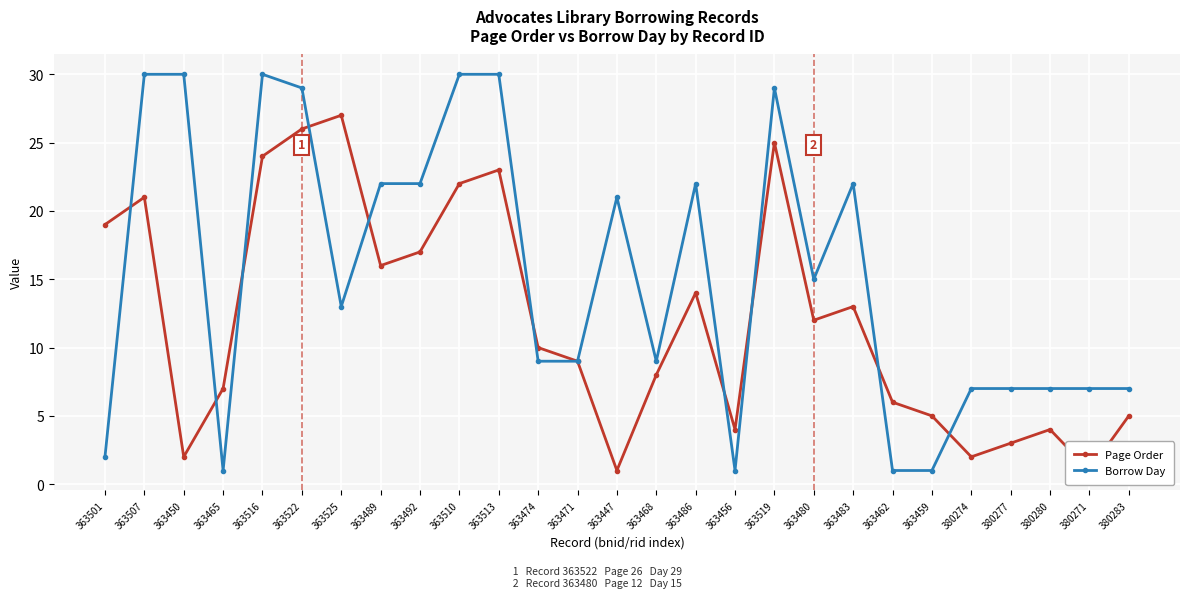

How many lines are shown in the chart?

2